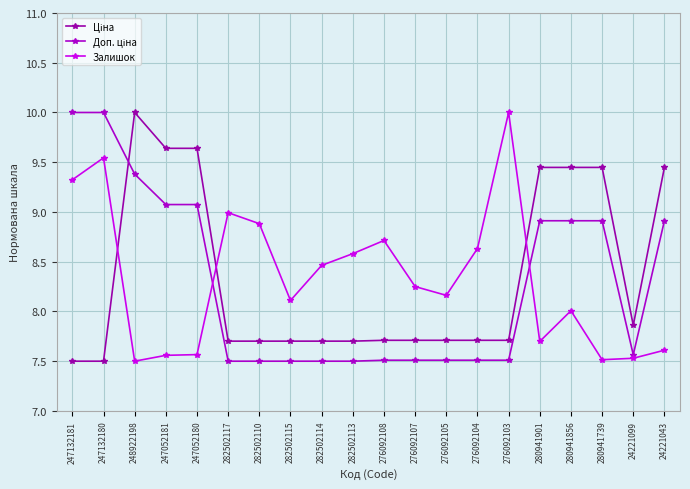

At which category does Залишок reach its first local peak?

247132180